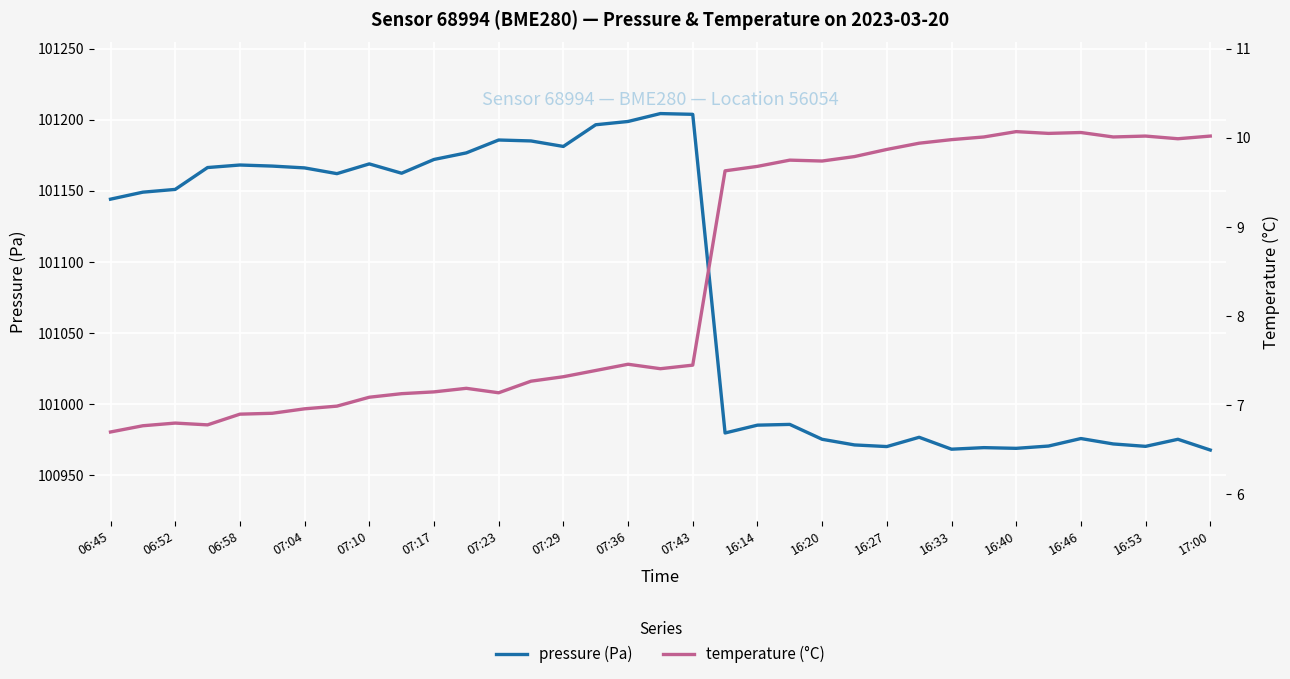

What is the highest value of the pressure (Pa) series?

101204.3